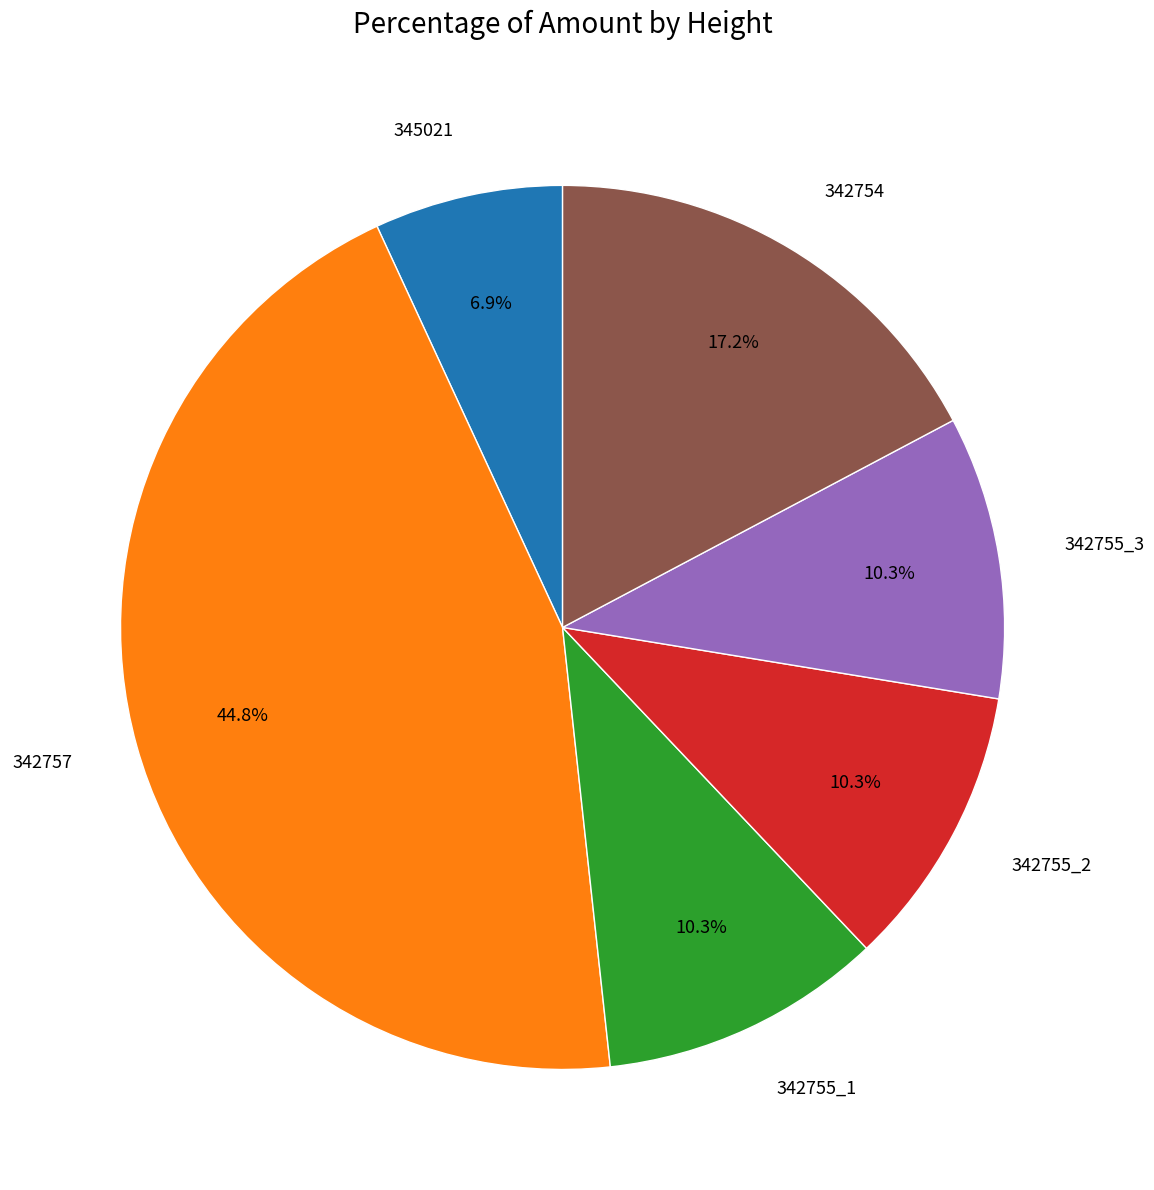

The 345021 slice represents 7% of the pie. True or false?

True